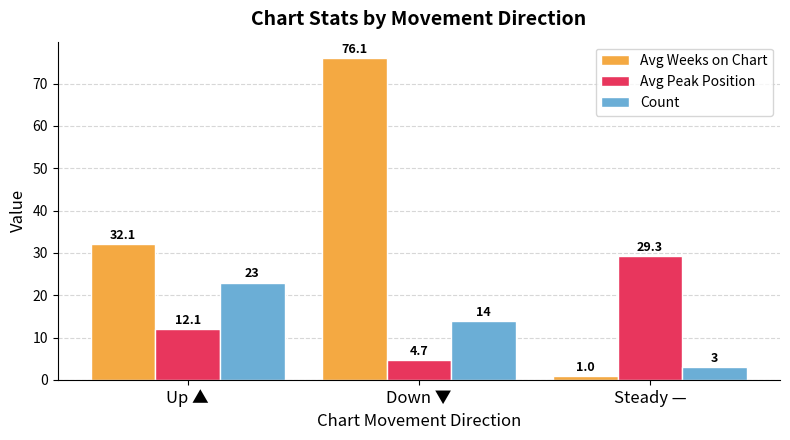

How many bars are there in each group?

3